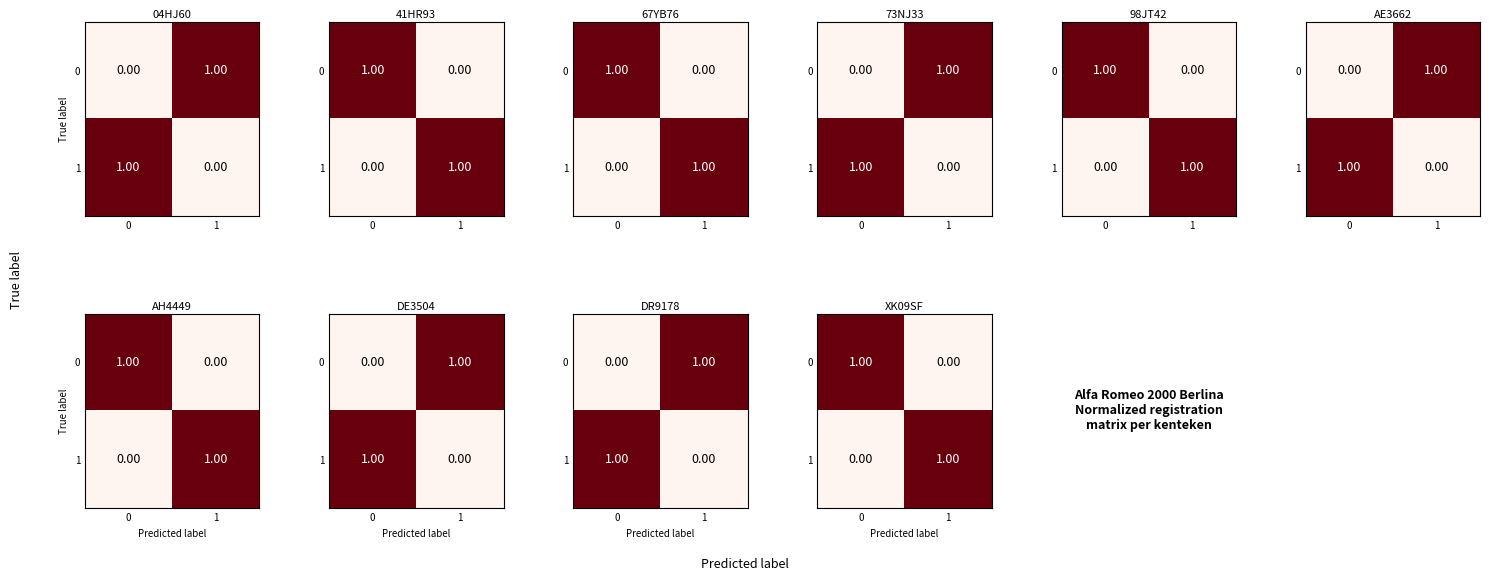

What is the total value across all series at 1?

1